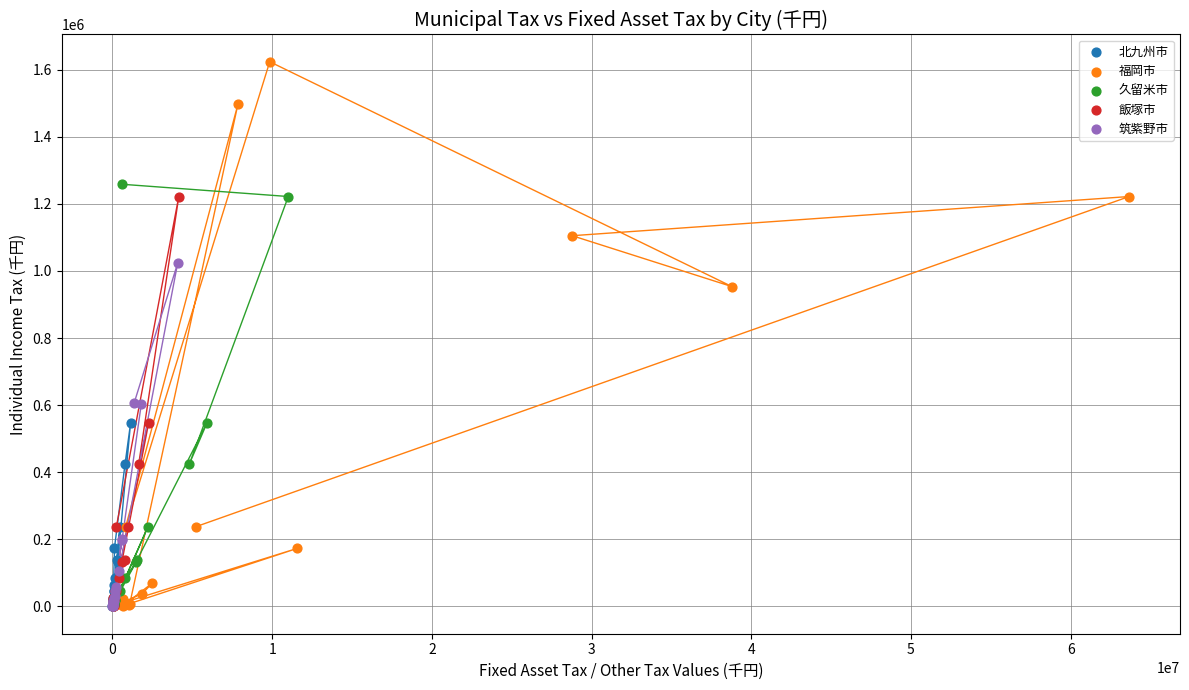

Which series has the widest spread of Y values?

福岡市